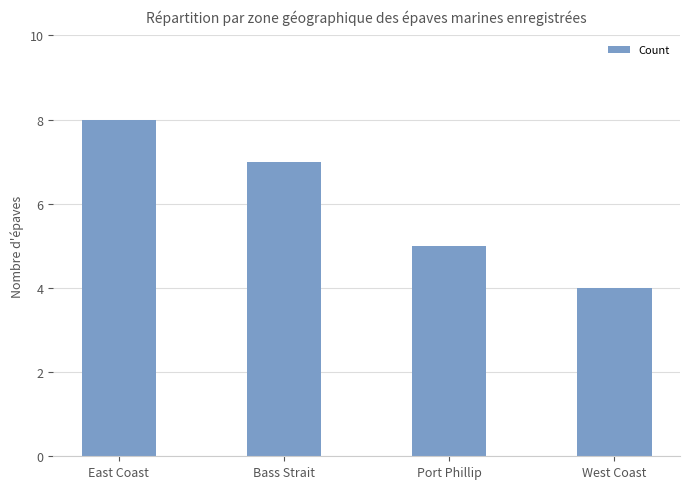

The value at Bass Strait is 7. True or false?

True